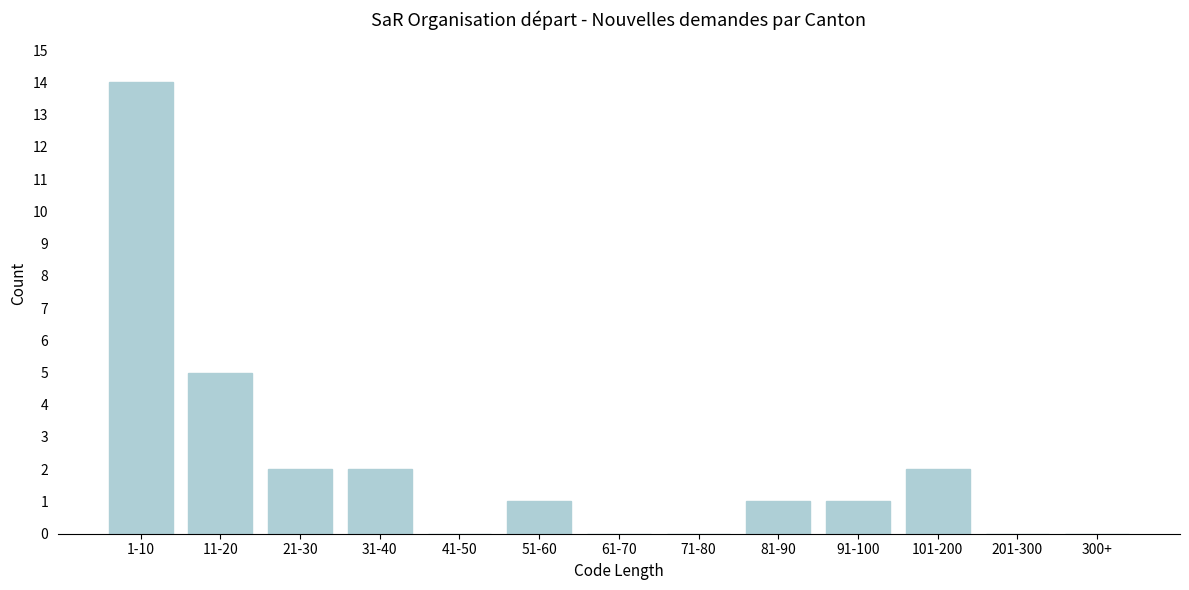

Reading left to right, list all the values displayed in this chart.

1-10=14	11-20=5	21-30=2	31-40=2	41-50=0	51-60=1	61-70=0	71-80=0	81-90=1	91-100=1	101-200=2	201-300=0	300+=0